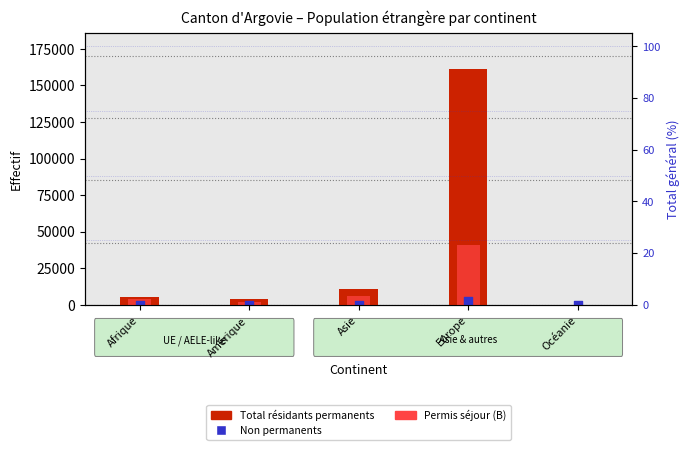

At which category is the sum across all series the highest?

Europe